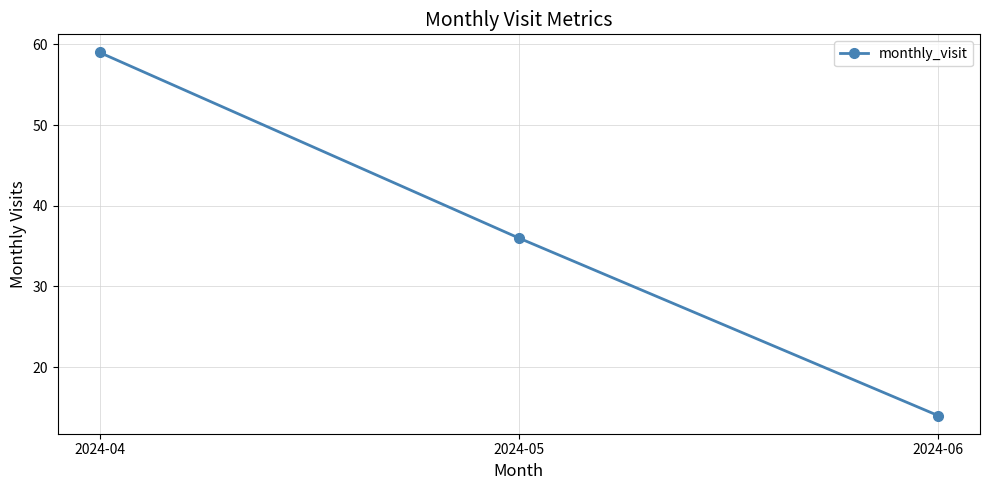

The value at 2024-04 is 27. True or false?

False